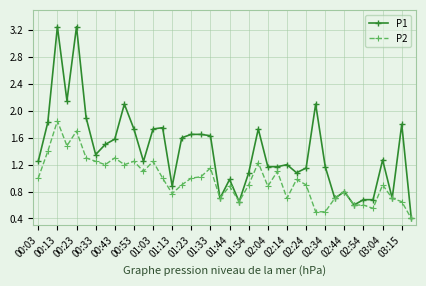

What is the sum of all P2 values?

38.9